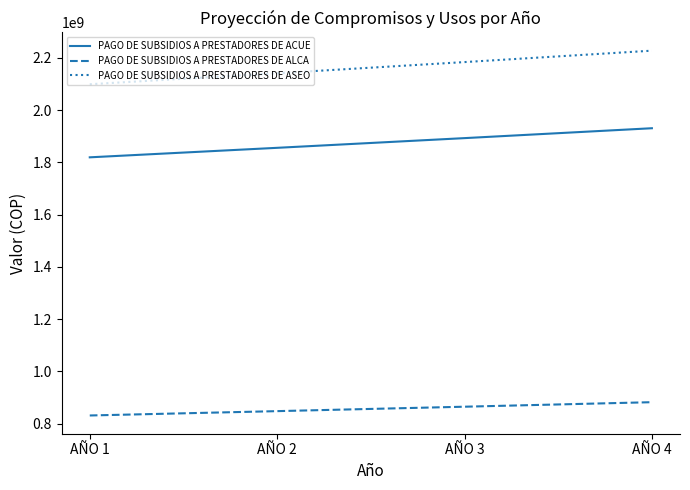

How many PAGO DE SUBSIDIOS A PRESTADORES DE ASEO values are between 2141370370 and 2227881732?

3